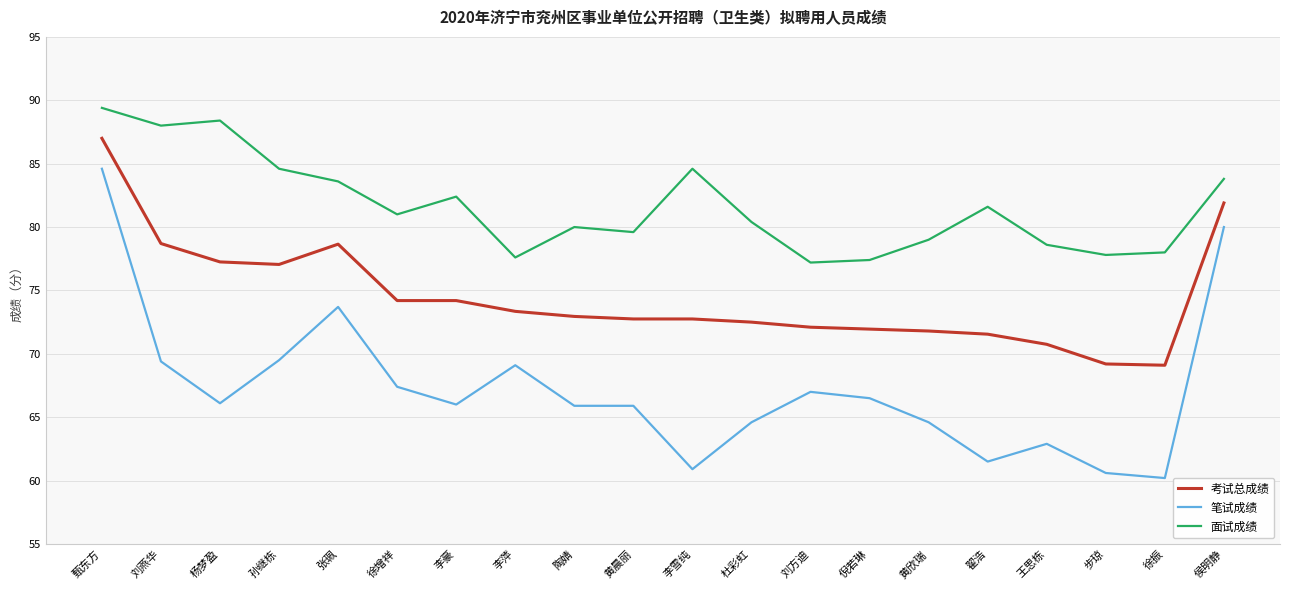

Is this an area chart (filled region under the line)?

No